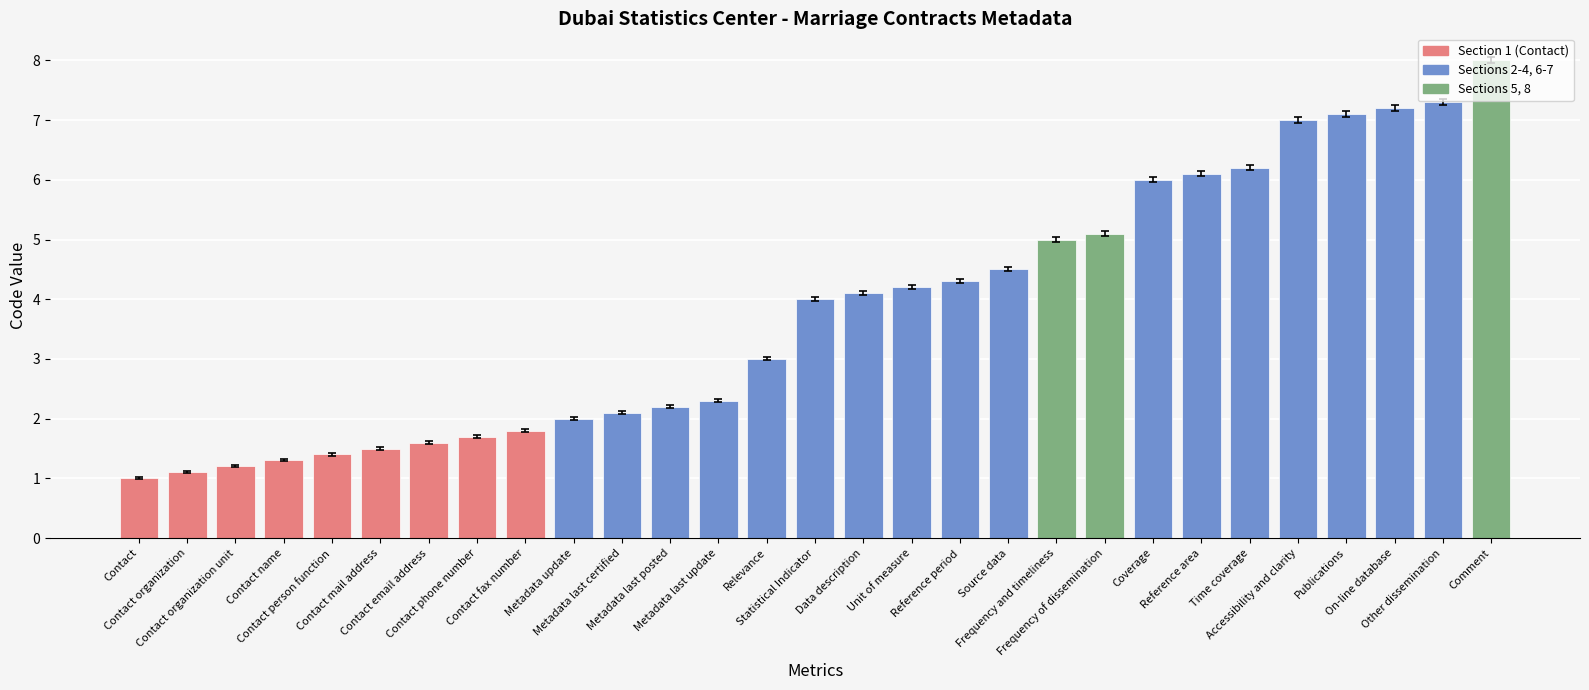

Which label corresponds to the largest value in the chart?

Comment